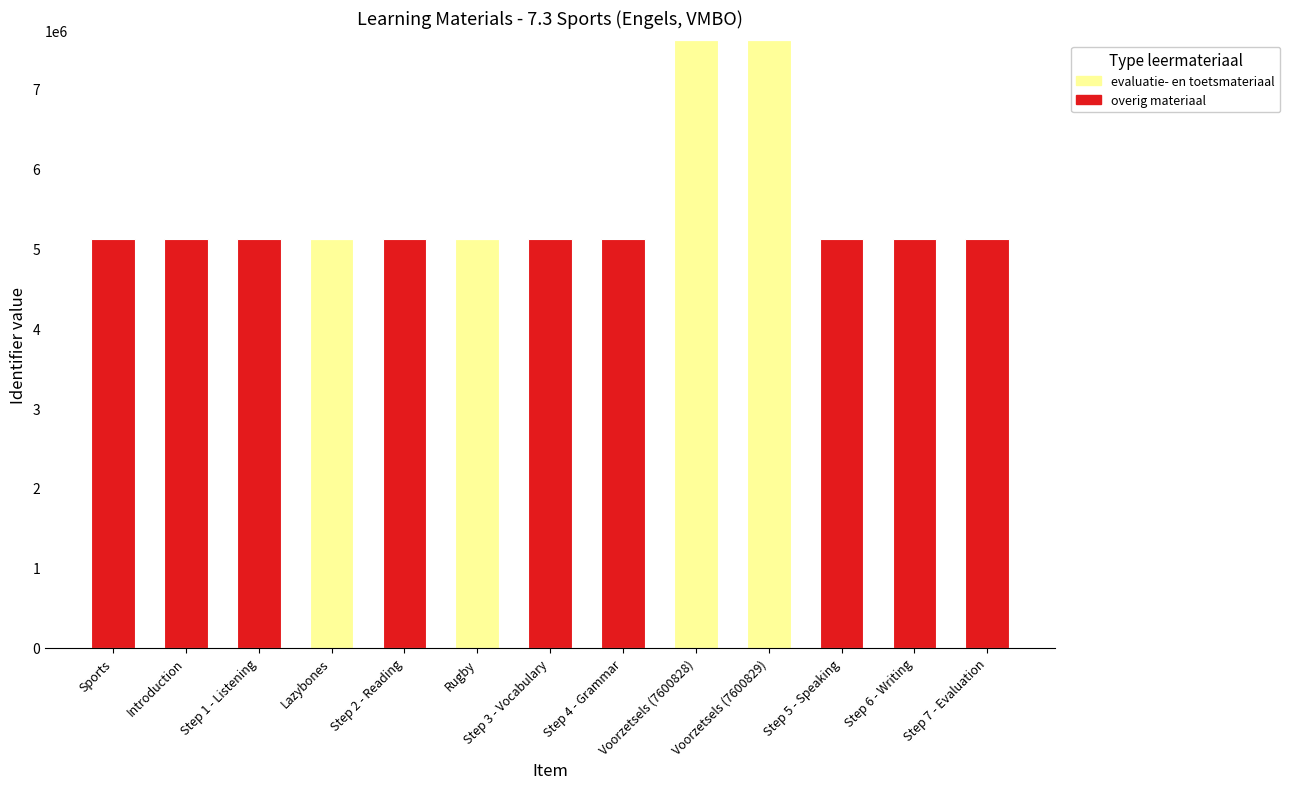

The value of evaluatie- en toetsmateriaal at Step 5 - Speaking is 3389918. True or false?

False